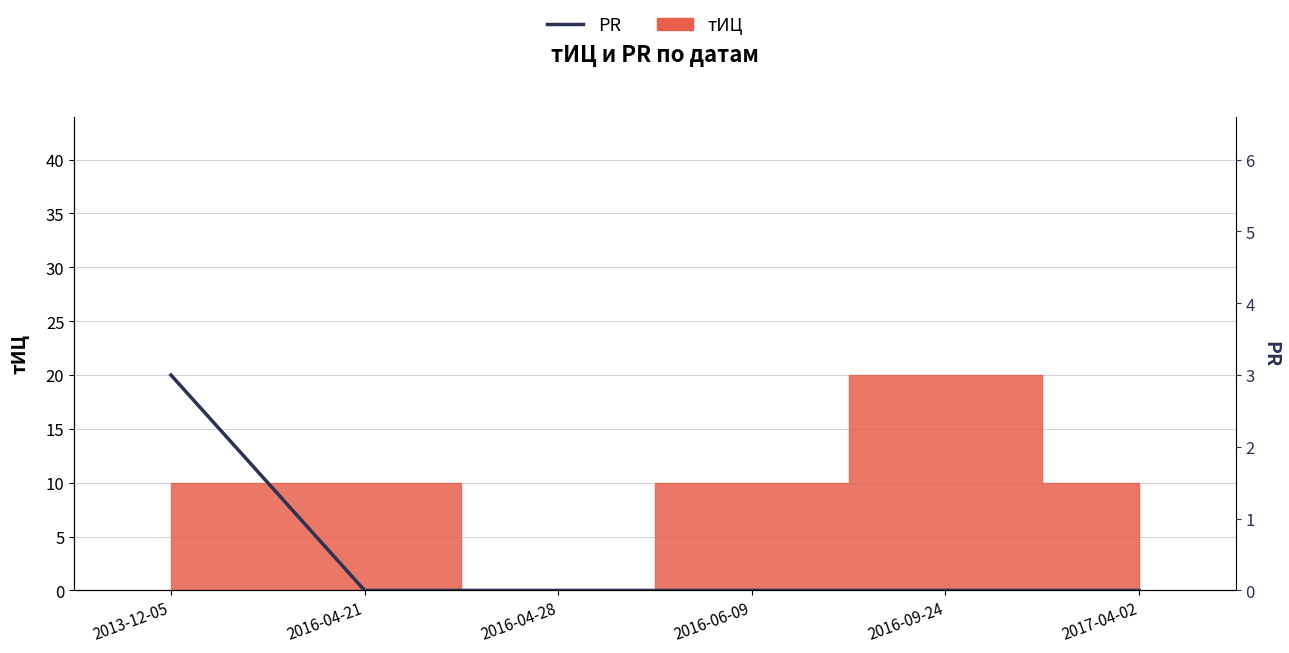

What is the change in value from 2013-12-05 to 2016-06-09?

-3